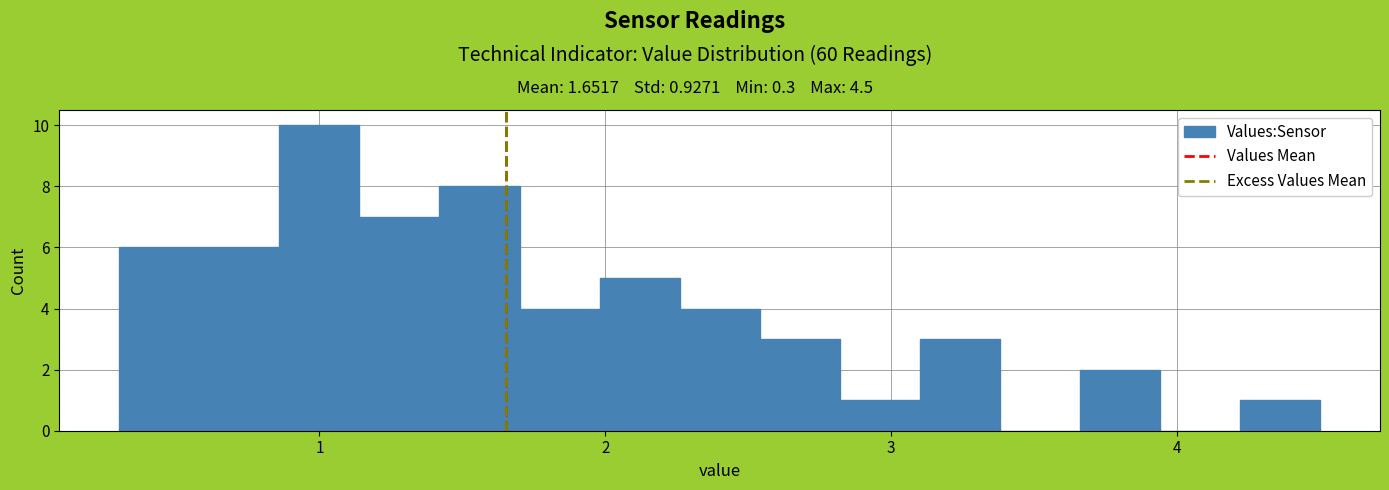

Read against the x-axis, roughly where is the centre of the tallest bar?

1.0